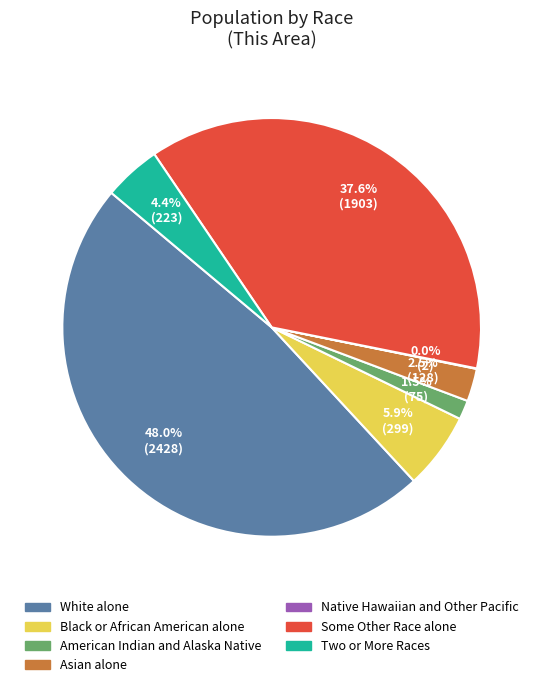

What is the largest slice in the pie chart?

White alone